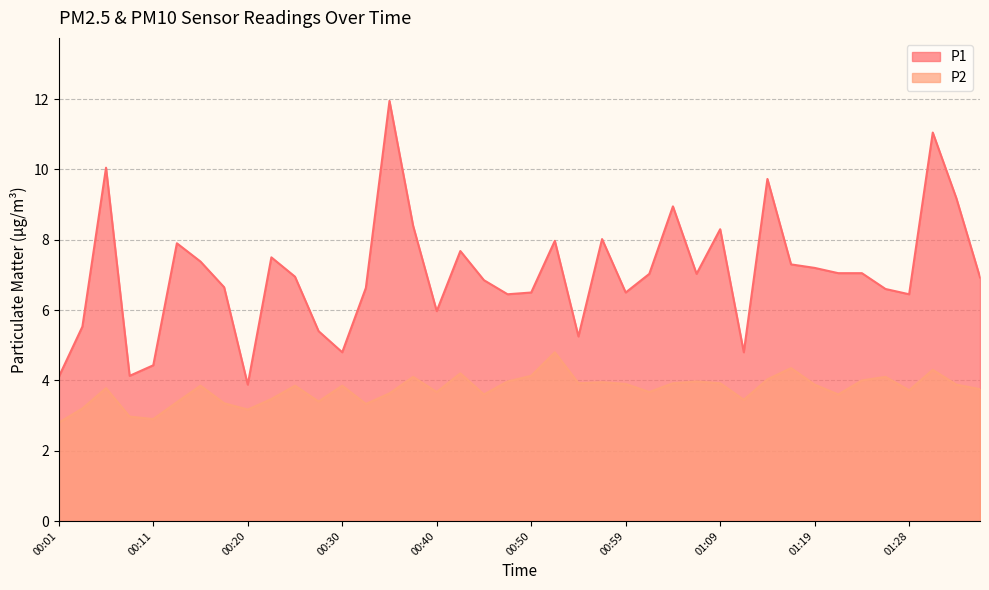

Between 00:30 and 01:19, which is larger?

01:19